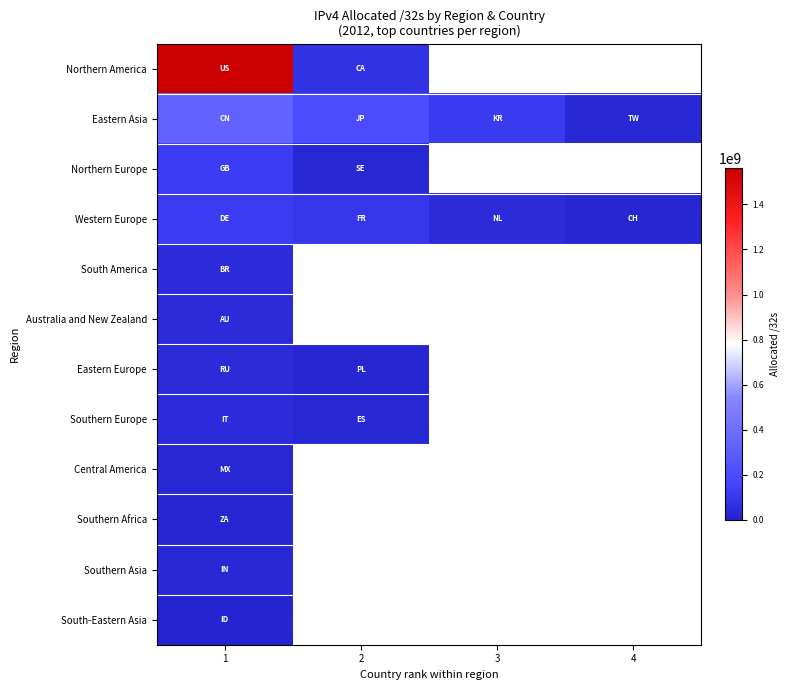

Which series has the largest total across all categories?

Eastern Asia